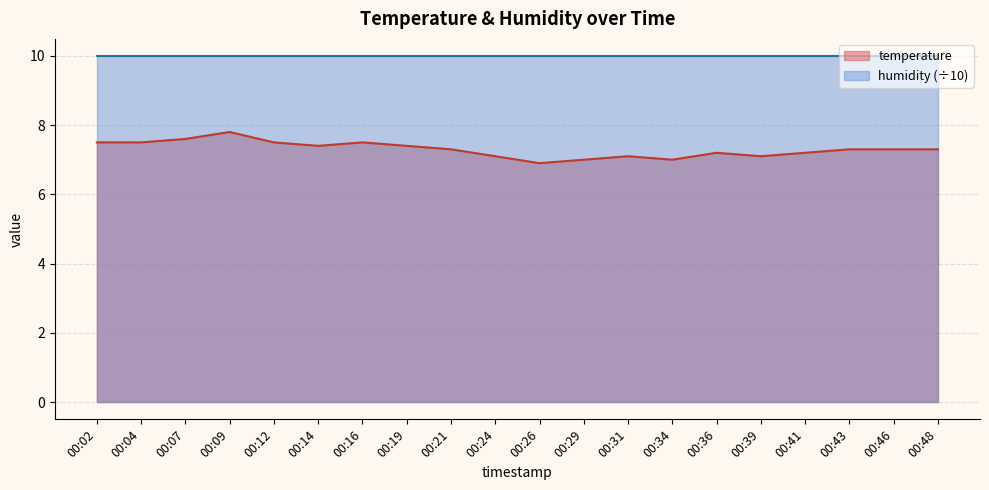

At which label does the data first exceed 7?

00:02